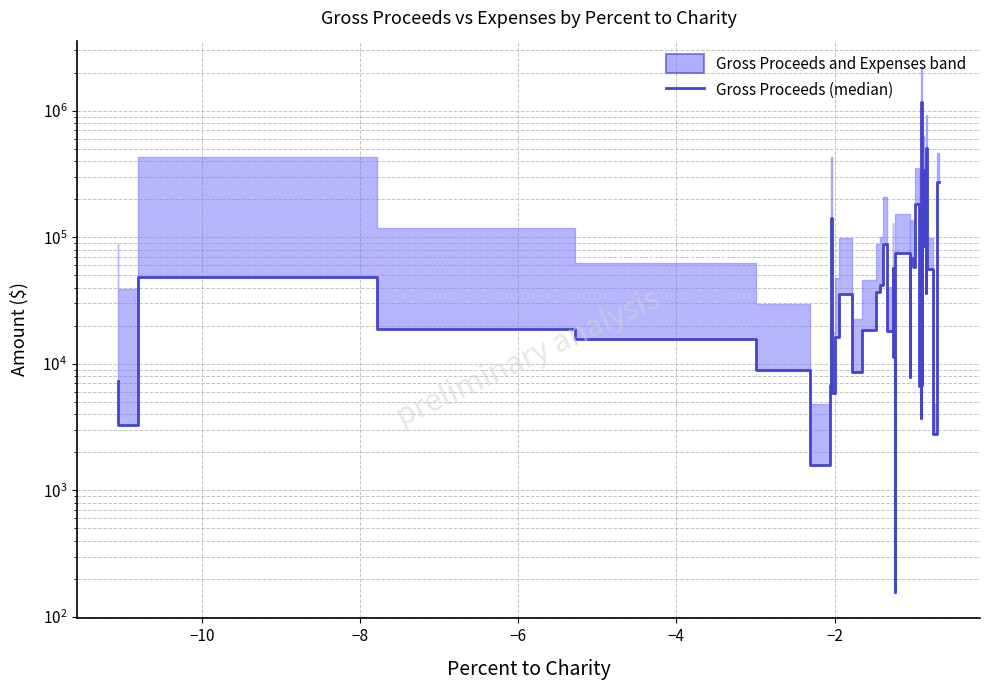

How many interior local valleys (lower than both neighbors) does the data have?

13